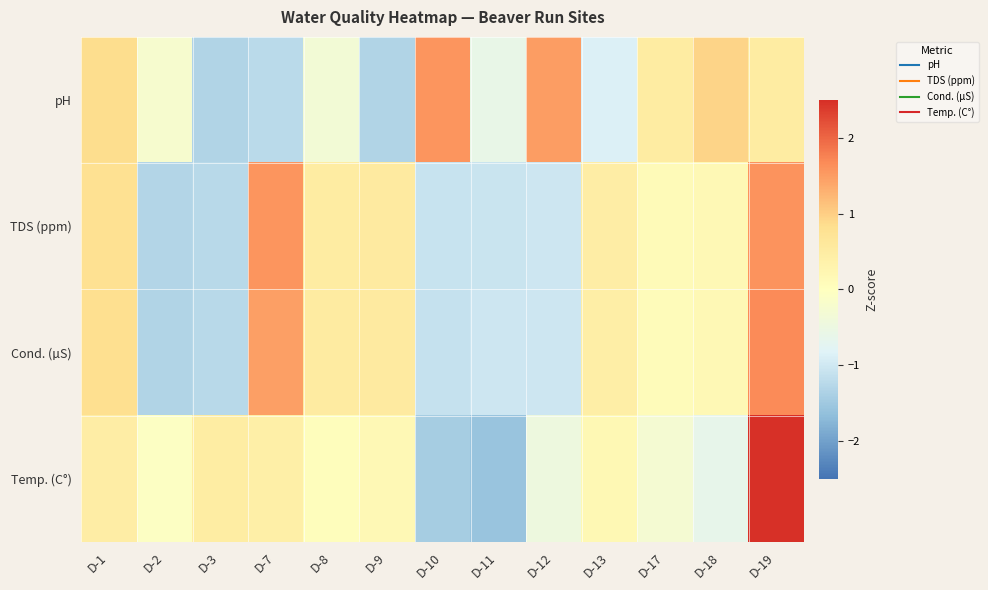

At how many categories does at least one series exceed 2?

1